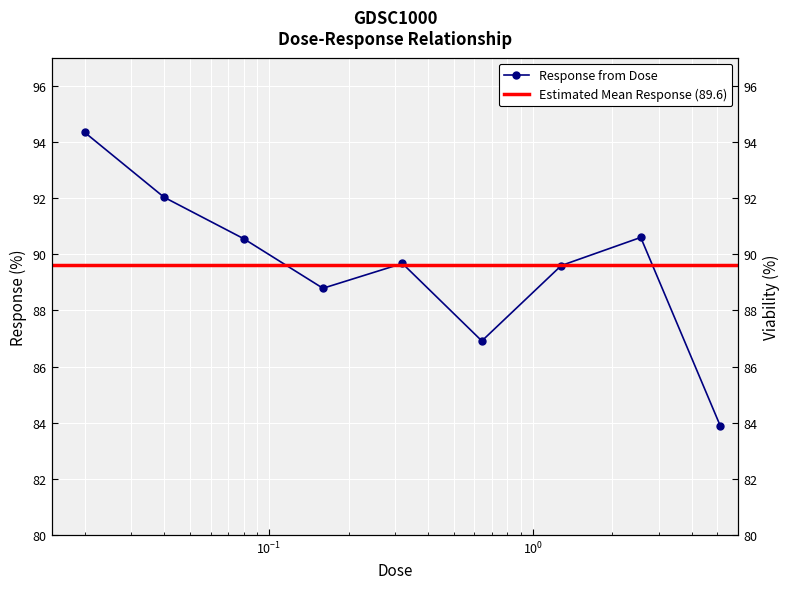

At which label does the data first exceed 89?

0.02